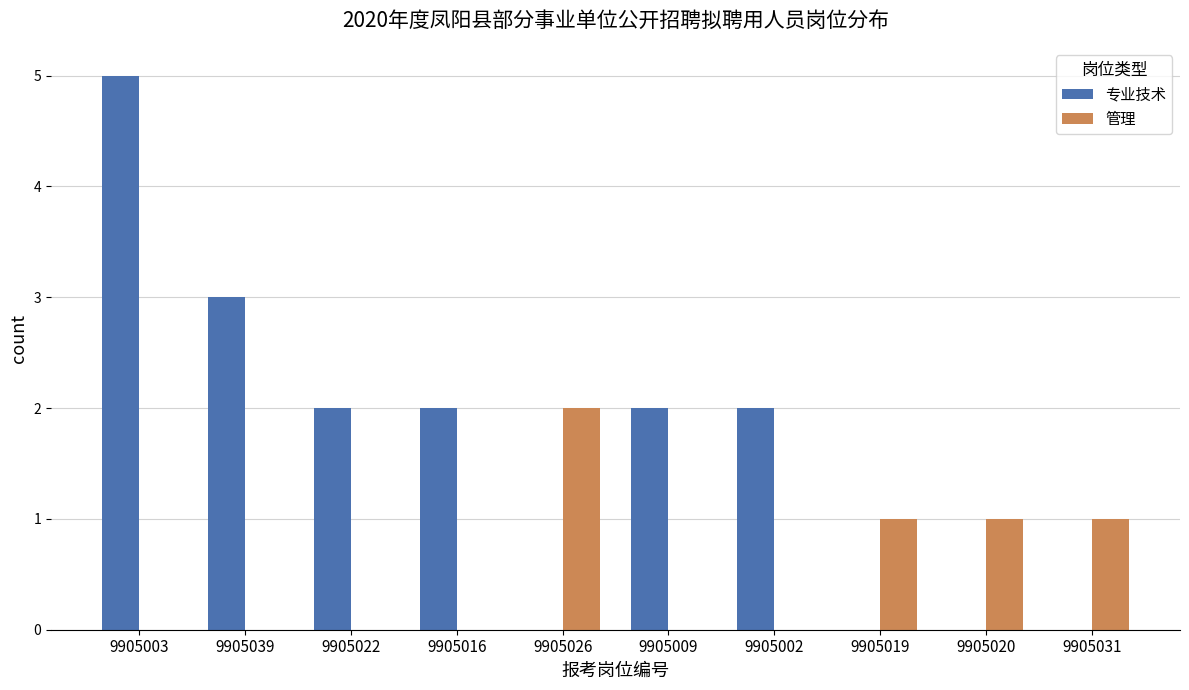

Reading right to left, what are all the values shown in this chart?

专业技术: 9905031=0	9905020=0	9905019=0	9905002=2	9905009=2	9905026=0	9905016=2	9905022=2	9905039=3	9905003=5
管理: 9905031=1	9905020=1	9905019=1	9905002=0	9905009=0	9905026=2	9905016=0	9905022=0	9905039=0	9905003=0